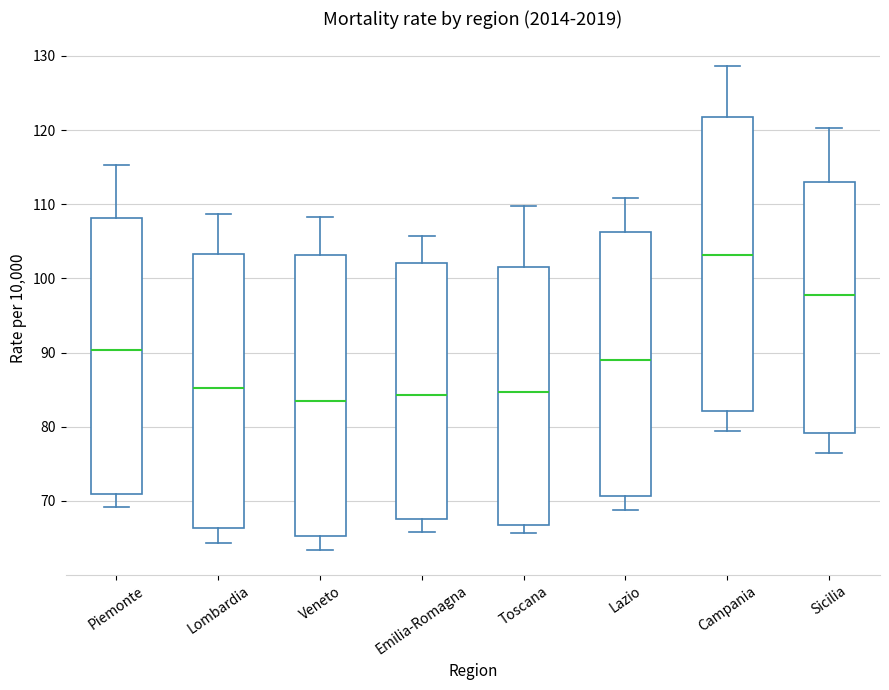

Reading left to right, read every box against the y-axis: the position of its median line, the range the box covers, and the ends of its whiskers. The values are not printed on the chart, so give them approximately, as read against the axis.

Piemonte: median 90, box 71 to 108, whiskers 69 to 115
Lombardia: median 85, box 66 to 103, whiskers 64 to 109
Veneto: median 84, box 65 to 103, whiskers 63 to 108
Emilia-Romagna: median 84, box 68 to 102, whiskers 66 to 106
Toscana: median 85, box 67 to 102, whiskers 66 to 110
Lazio: median 89, box 71 to 106, whiskers 69 to 111
Campania: median 103, box 82 to 122, whiskers 79 to 129
Sicilia: median 98, box 79 to 113, whiskers 76 to 120